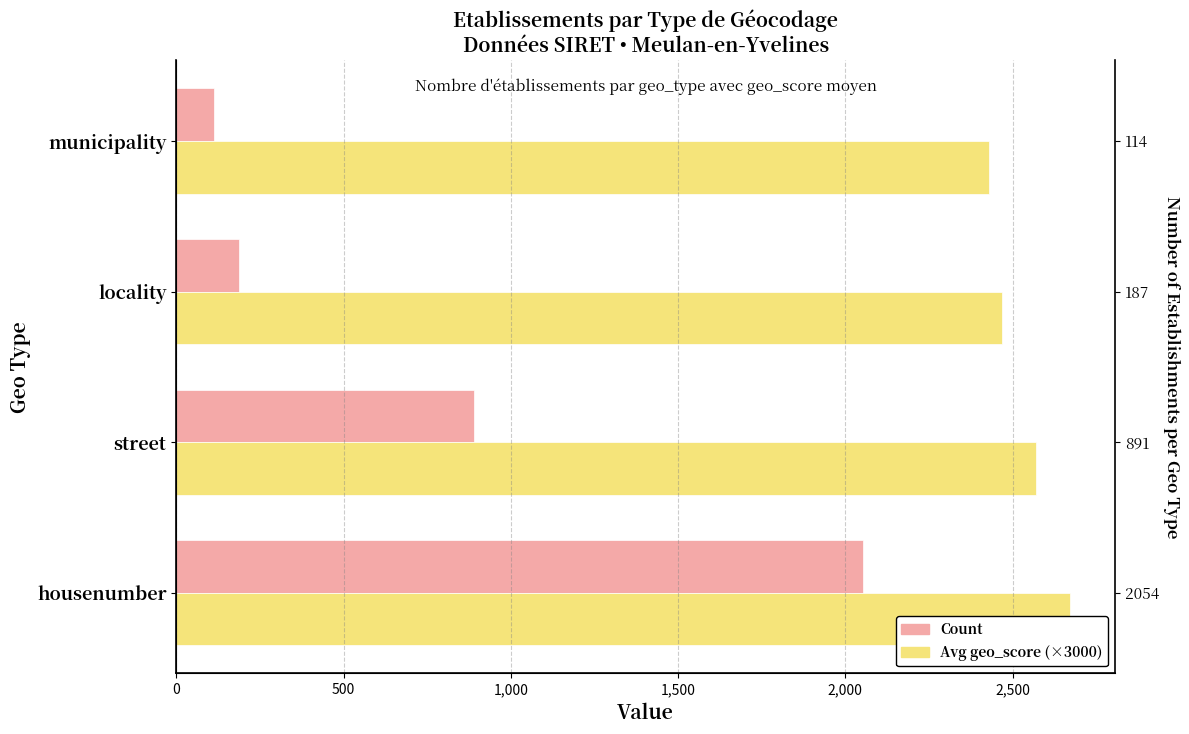

Reading left to right, list all the values displayed in this chart.

Count: 2054	891	187	114
Avg geo_score (×3000): 2673	2571	2469	2430